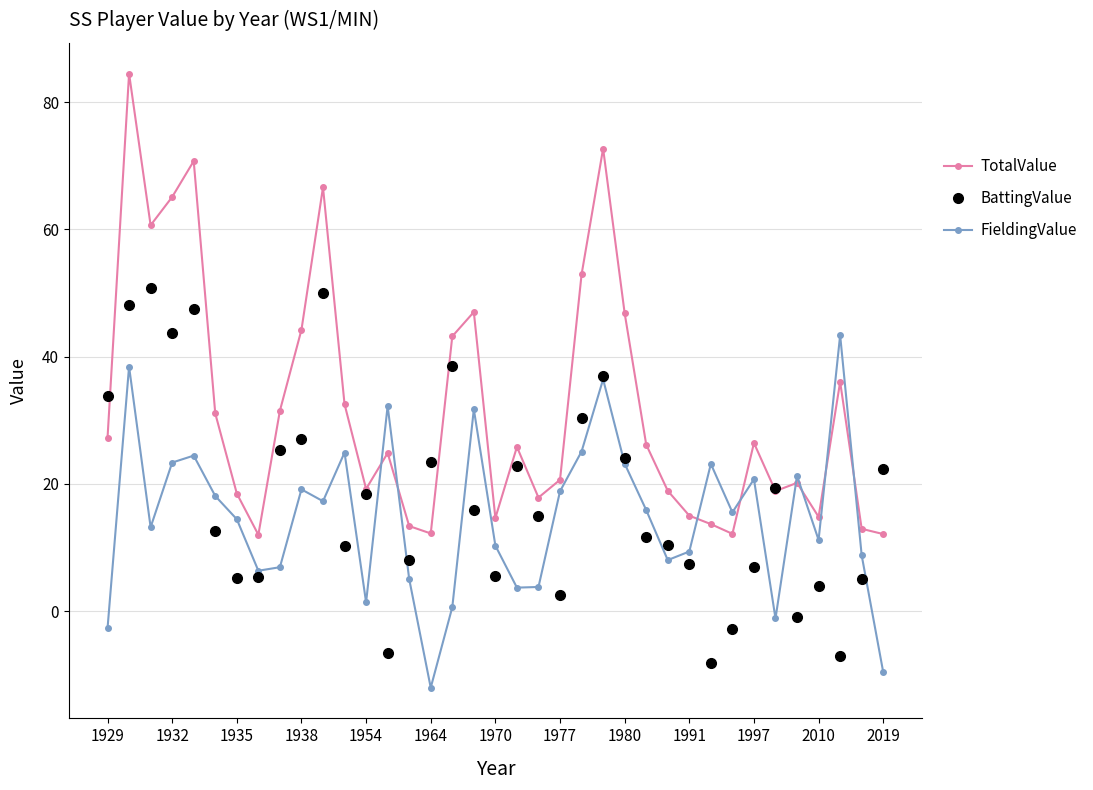

What is the maximum value for BattingValue?

50.8